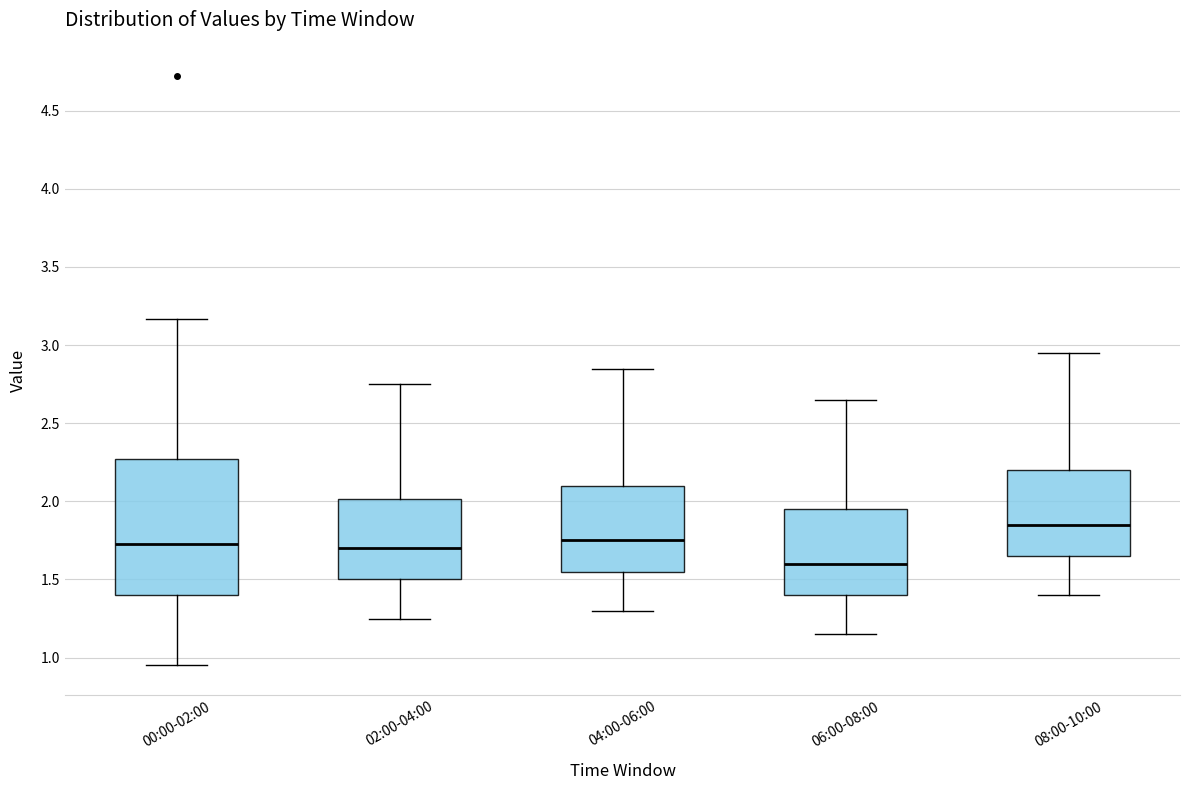

Reading left to right, transcribe this box plot: for each box, give where its median line is, the range the box spans, and where its two whiskers end, as read against the y-axis. The values are not printed on the chart, so give them approximately, as read against the axis.

00:00-02:00: median 1.75, box 1.40 to 2.25, whiskers 0.95 to 3.15
02:00-04:00: median 1.70, box 1.50 to 2.00, whiskers 1.25 to 2.75
04:00-06:00: median 1.75, box 1.55 to 2.10, whiskers 1.30 to 2.85
06:00-08:00: median 1.60, box 1.40 to 1.95, whiskers 1.15 to 2.65
08:00-10:00: median 1.85, box 1.65 to 2.20, whiskers 1.40 to 2.95